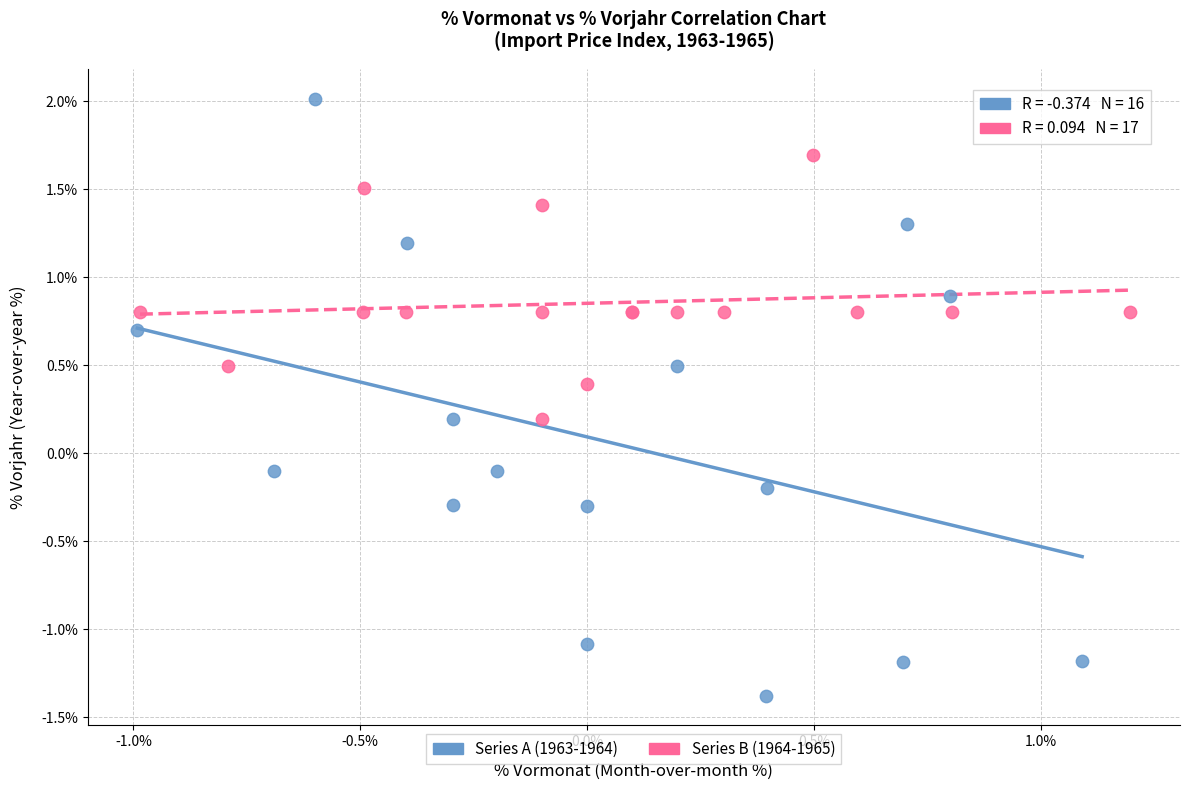

What are all the series names shown in the legend?

Series A (1963-1964), Series B (1964-1965)